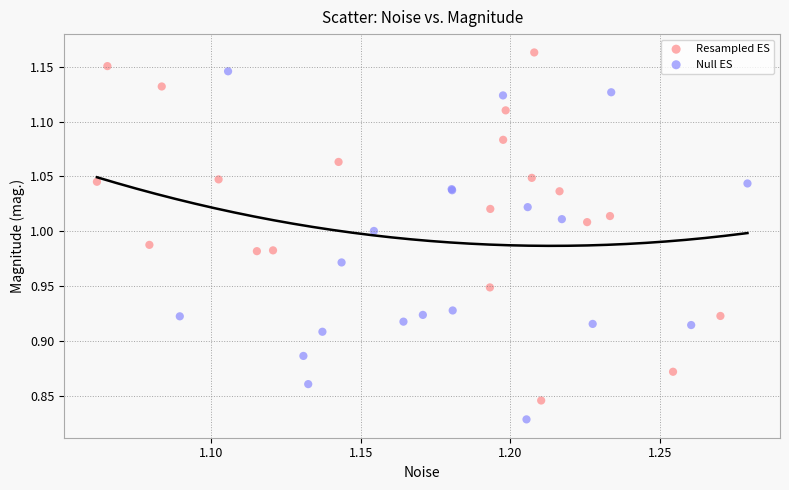

Which series reaches the minimum Y coordinate?

Null ES